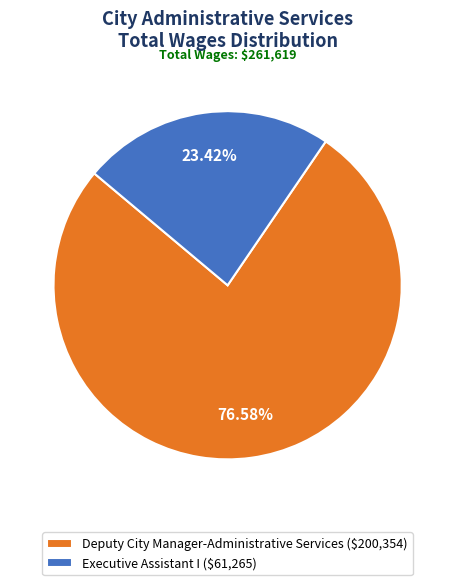

To the nearest percent, what is the average slice percentage?

50%